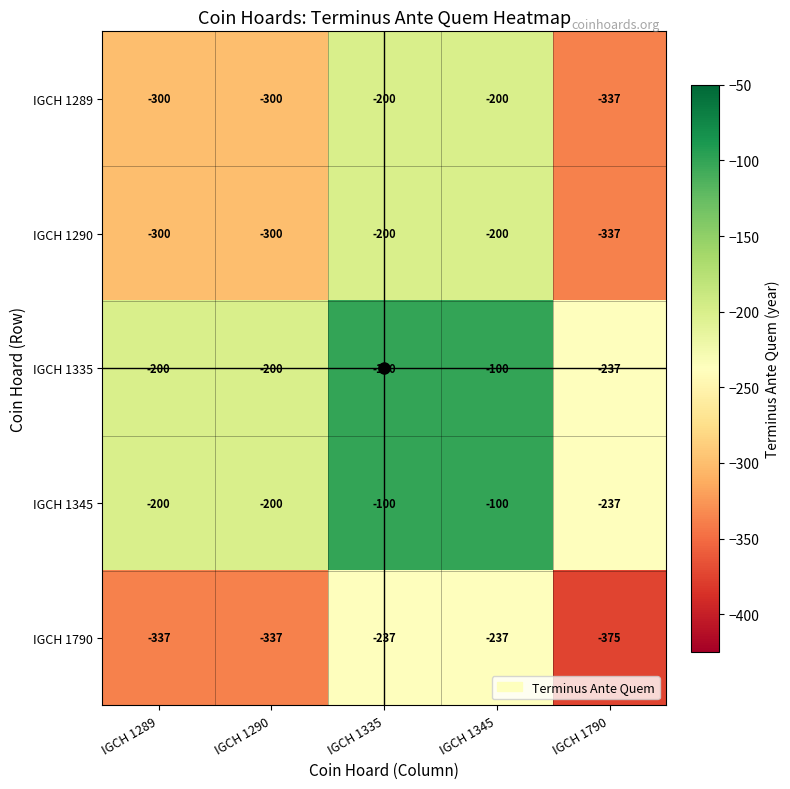

What is the total value across all series at IGCH 1335?

-837